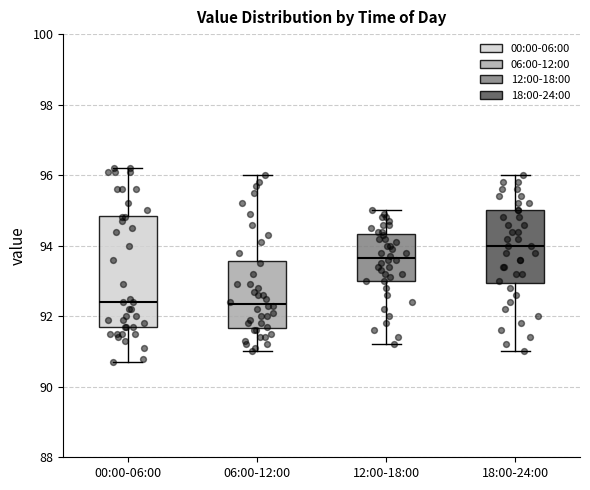

Which box has the highest median line?

18:00-24:00